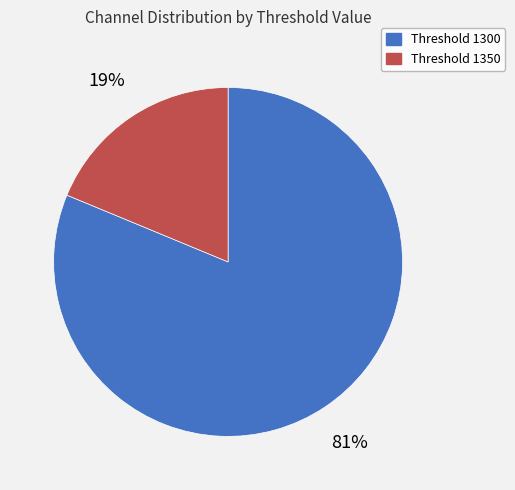

How many slices are in this pie chart?

2